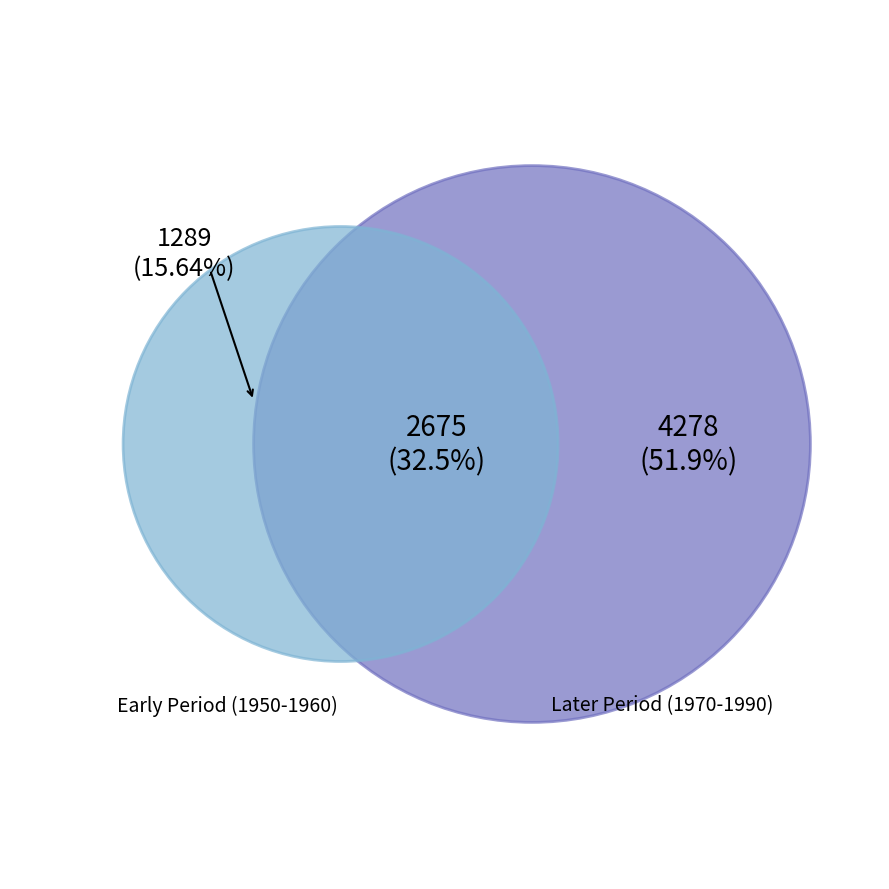

Which slice is the smallest?

1950